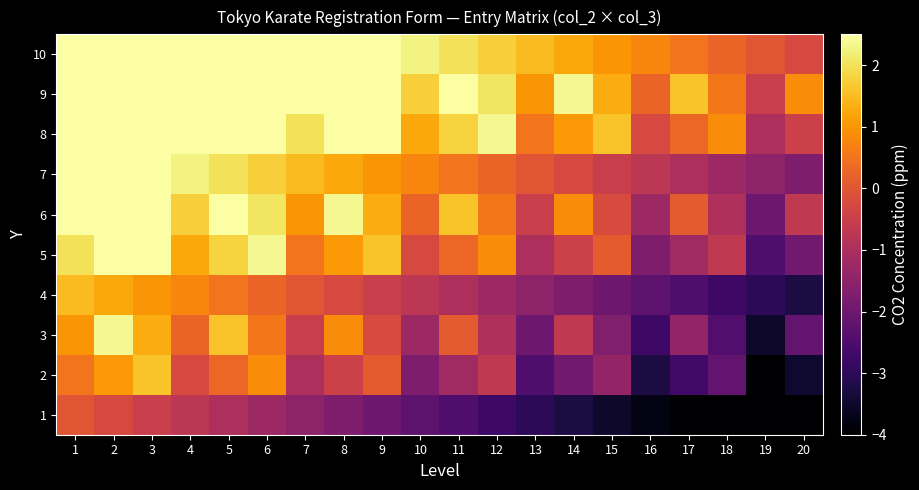

What is the total value across all series at 20?

-17.8